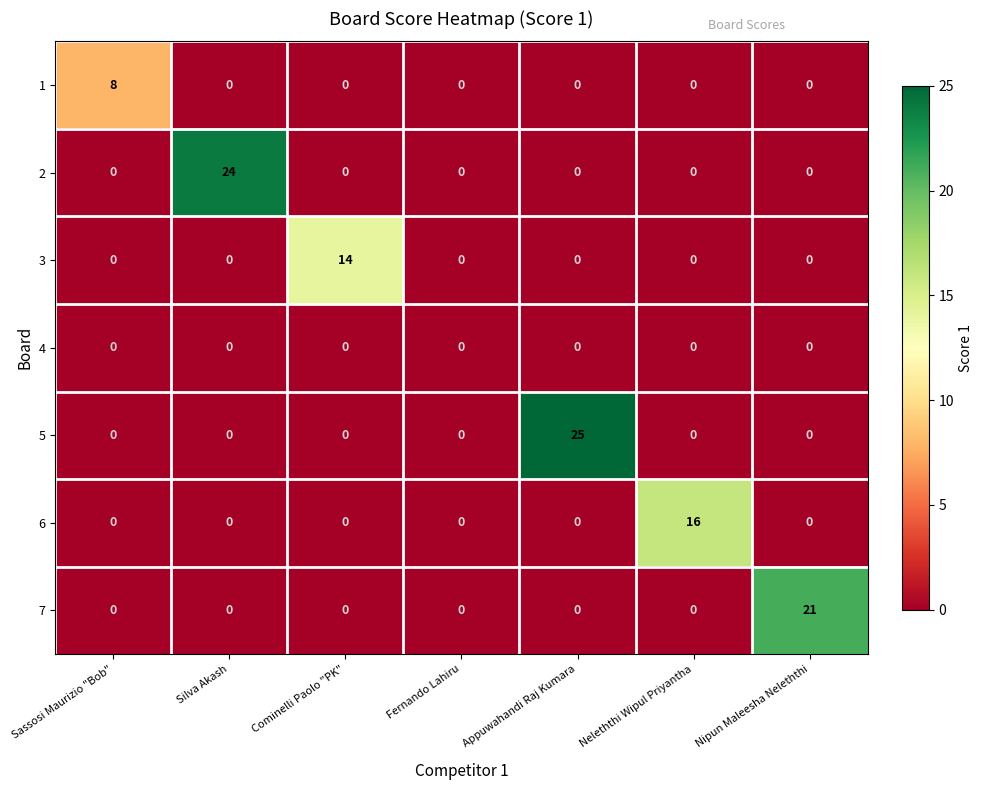

What is the total value across all series at Cominelli Paolo "PK"?

14